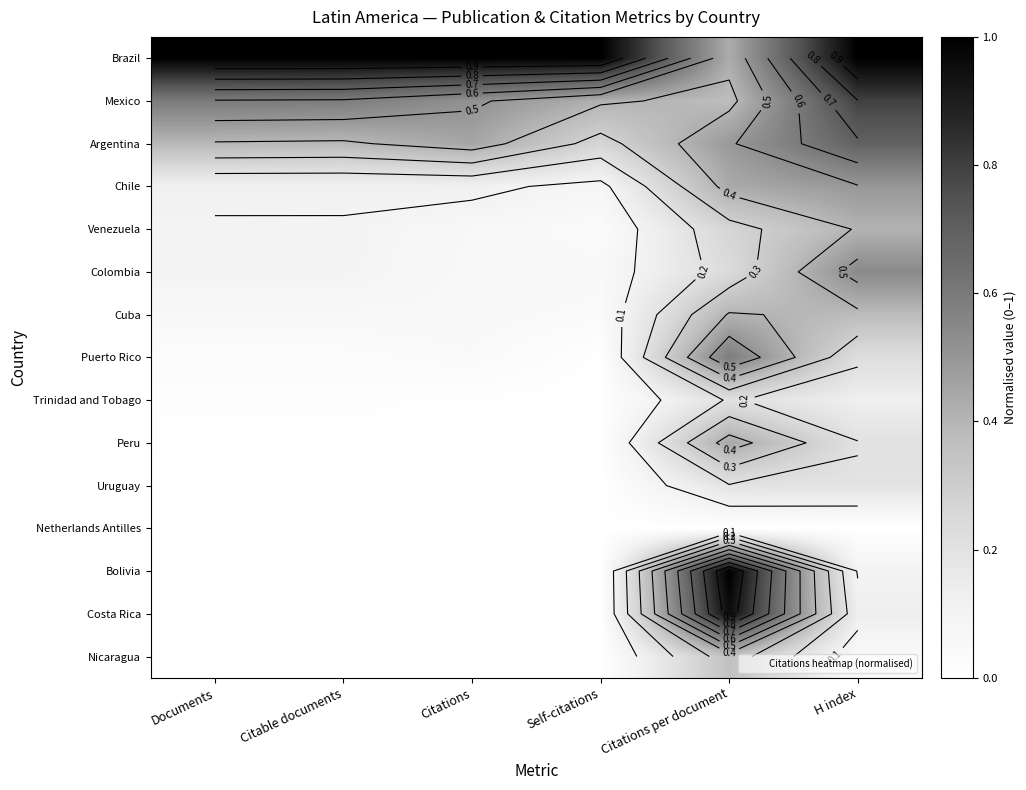

At Self-citations, list the series in order from smallest to largest.

Netherlands Antilles, Bolivia, Costa Rica, Nicaragua, Uruguay, Peru, Trinidad and Tobago, Puerto Rico, Venezuela, Cuba, Colombia, Chile, Argentina, Mexico, Brazil